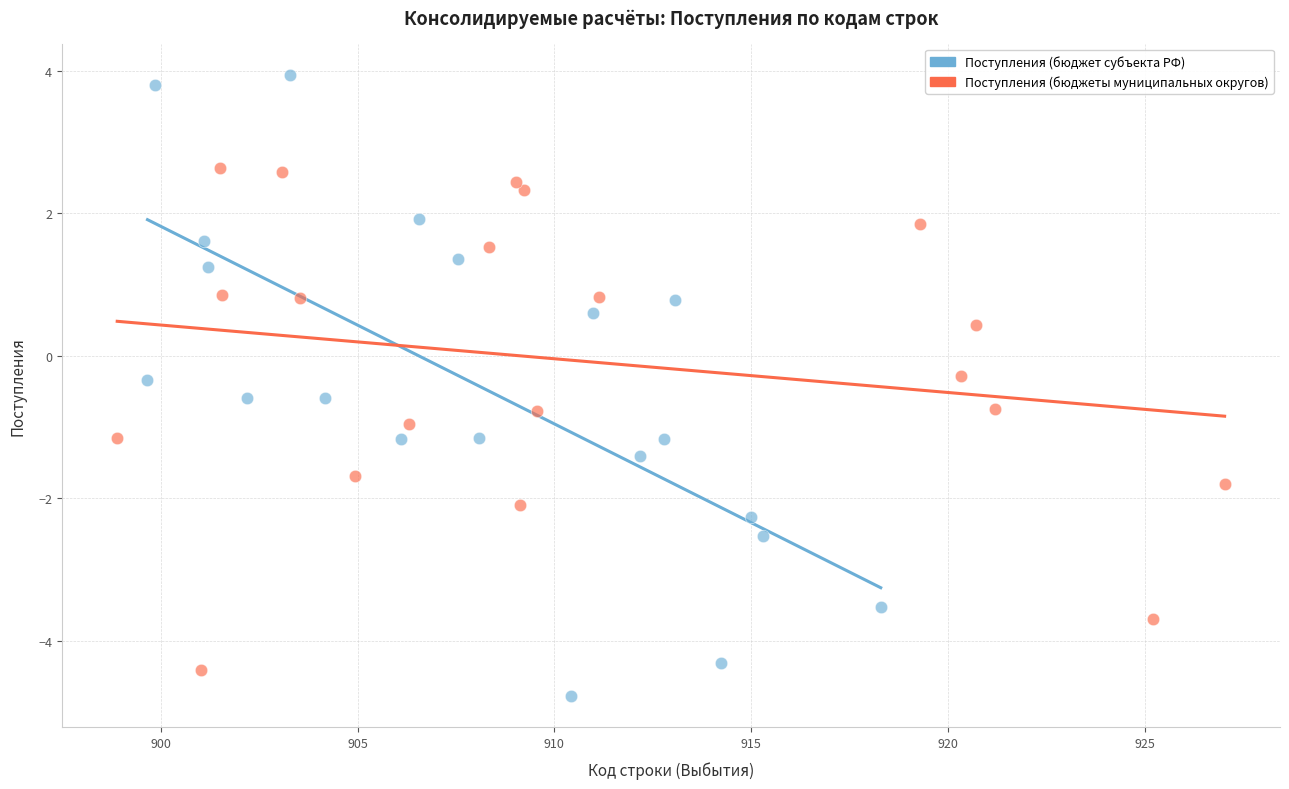

Which series reaches the maximum Y coordinate?

Поступления (бюджет субъекта РФ)